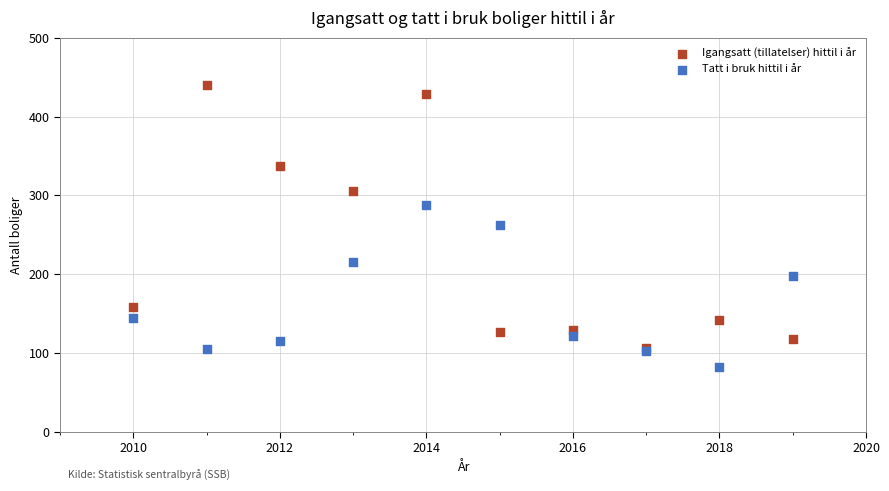

In the Igangsatt (tillatelser) hittil i år series, what Y value is closest to 273?

305